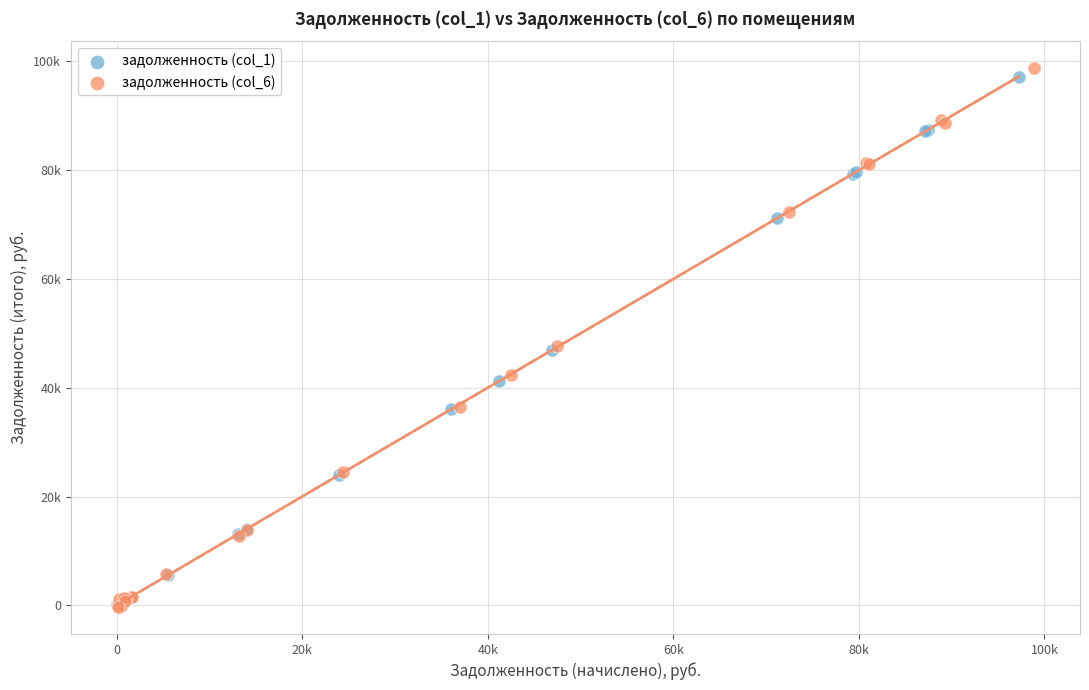

What are all the series names shown in the legend?

задолженность (col_1), задолженность (col_6)